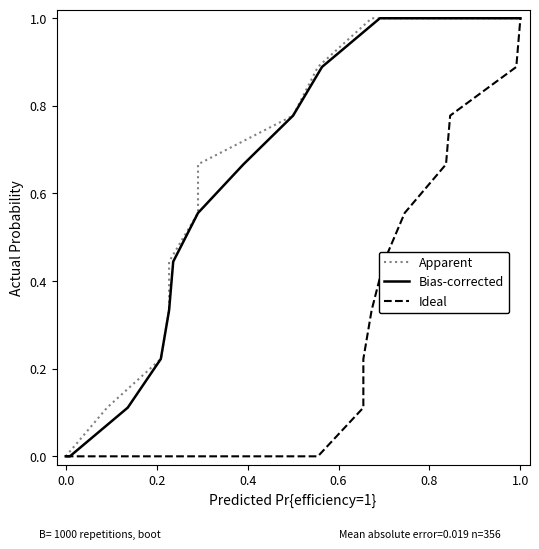

What is the highest value of the Bias-corrected series?

1.0